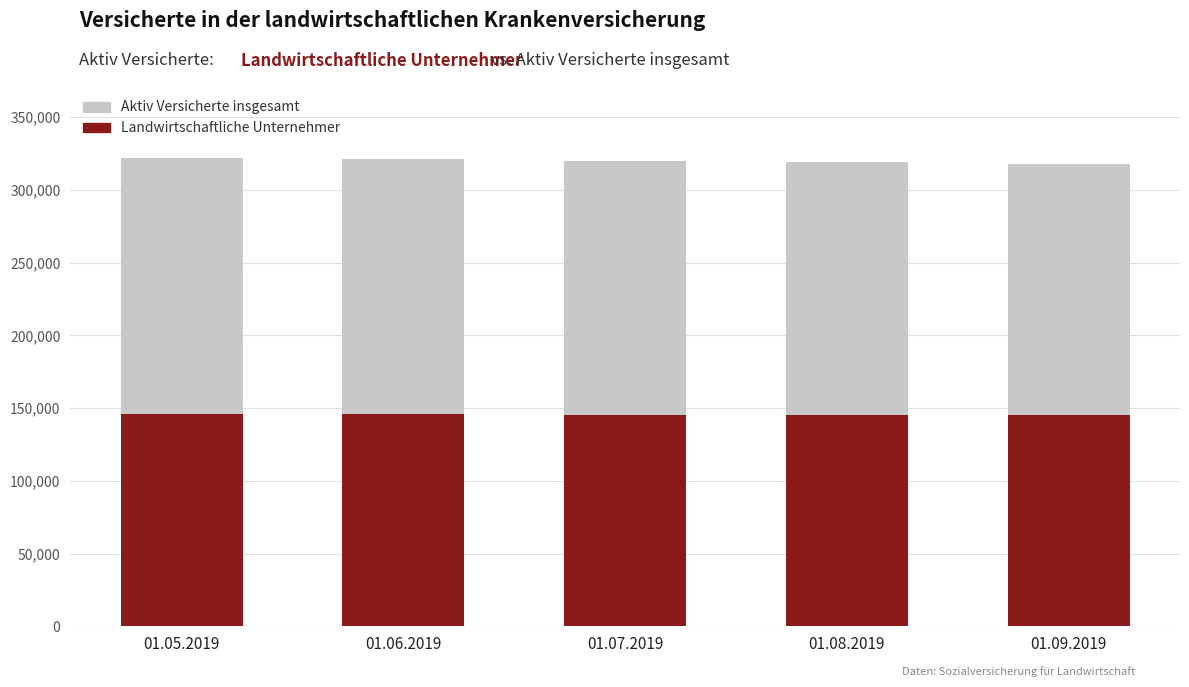

Between 01.07.2019 and 01.05.2019, which is larger?

01.05.2019